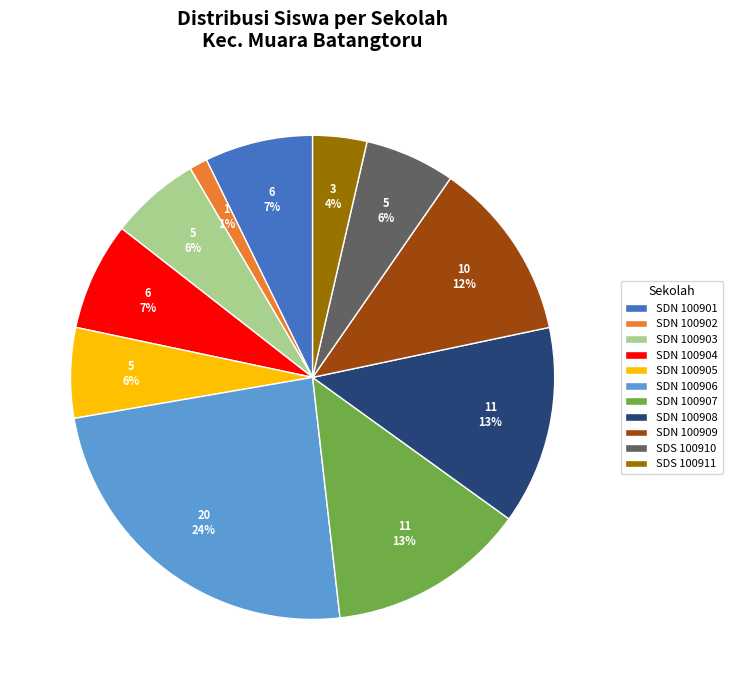

Which has a higher value, SDN 100909 or SDN 100908?

SDN 100908